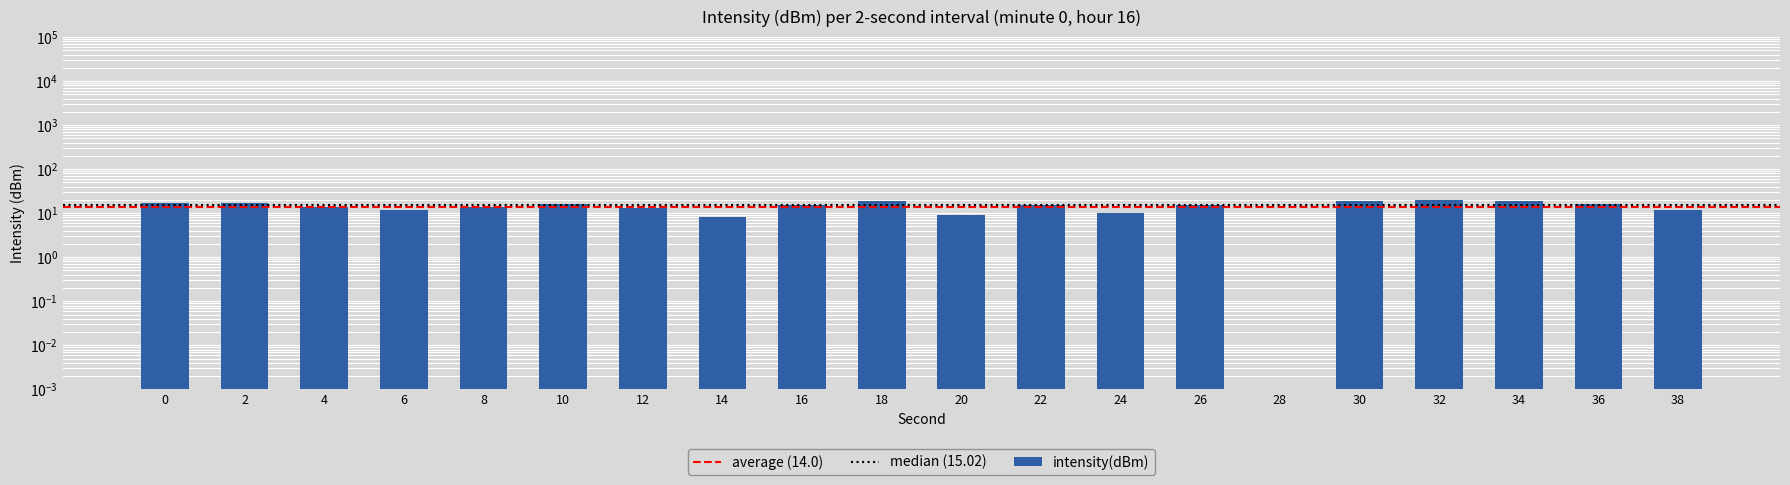

Reading left to right, extract all data points from this chart.

17.4	16.7	14.0	11.8	13.6	15.8	13.3	8.2	15.0	18.4	9.0	15.5	10.1	15.1	0.0	19.4	19.8	18.8	16.6	12.0